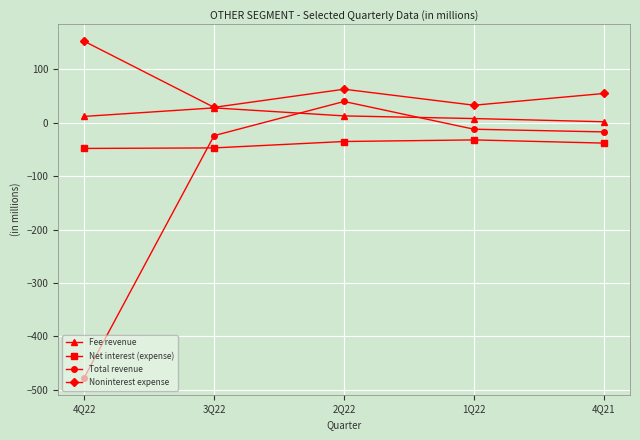

True or false: Total revenue has more than 1 interior local peaks.

False